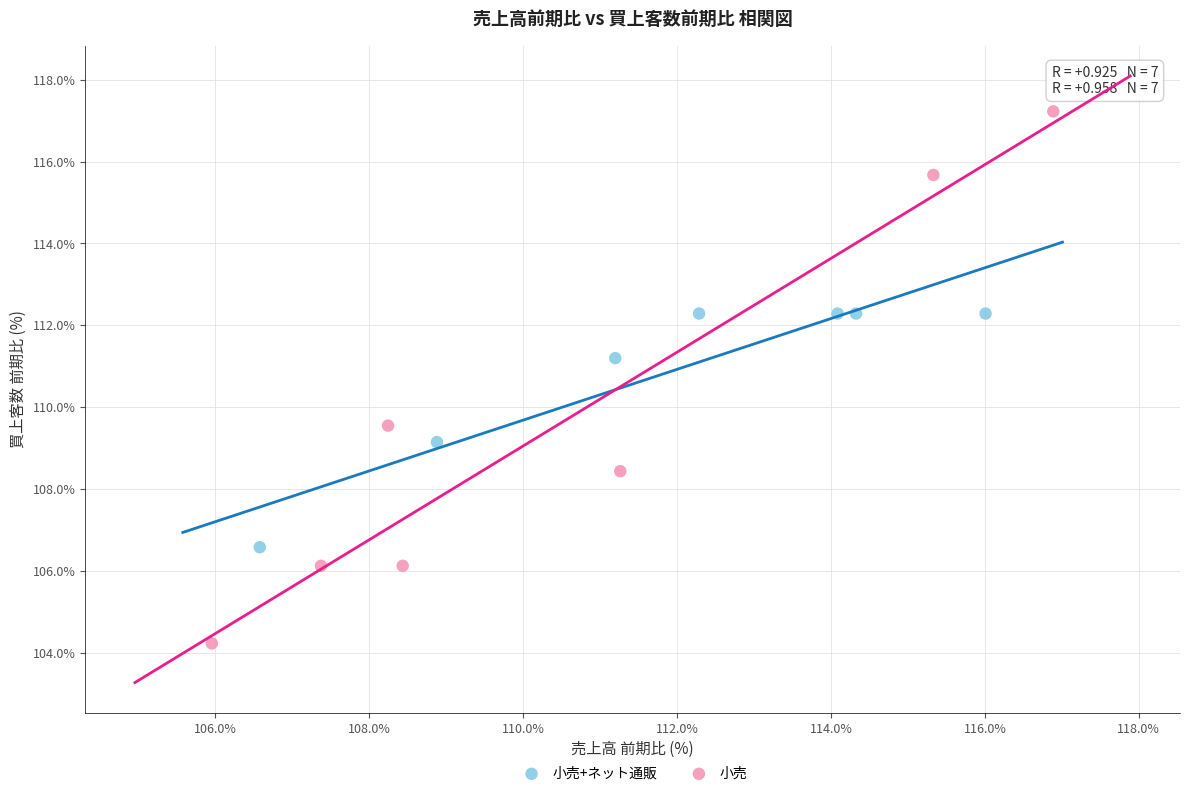

Which series reaches the maximum Y coordinate?

小売